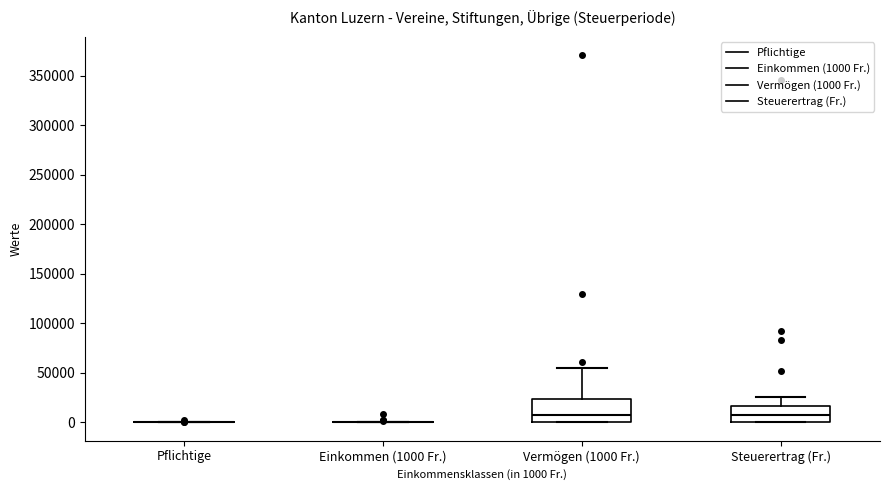

Reading left to right, read every box against the y-axis: the position of its median line, the range the box covers, and the ends of its whiskers. The values are not printed on the chart, so give them approximately, as read against the axis.

Pflichtige: box collapsed to a line at 0, whiskers 0 to 0
Einkommen (1000 Fr.): box collapsed to a line at 0, whiskers 0 to 0
Vermögen (1000 Fr.): median 5000, box 0 to 25000, whiskers 0 to 55000
Steuerertrag (Fr.): median 5000, box 0 to 15000, whiskers 0 to 25000